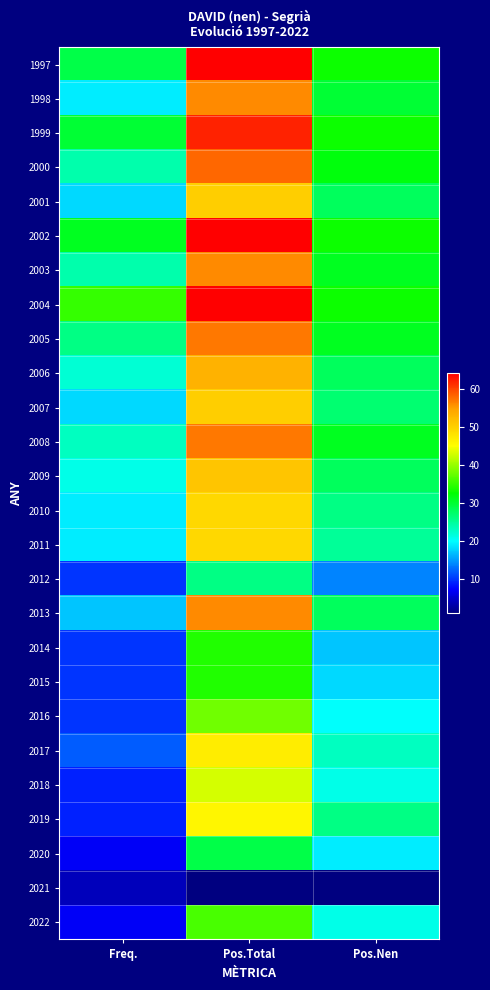

At how many categories does at least one series exceed 49?

1